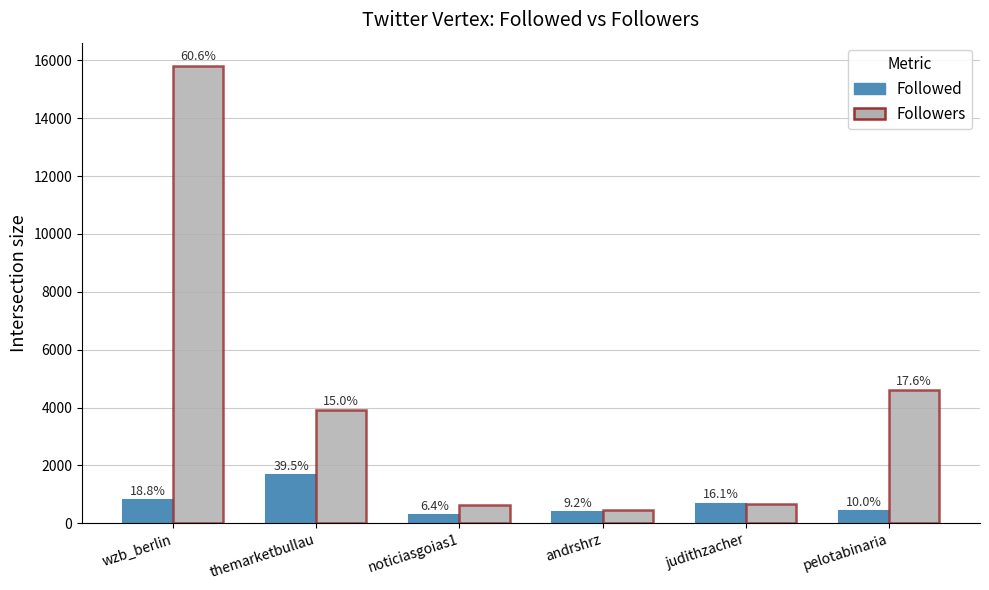

What are all the series names shown in the legend?

Followed, Followers